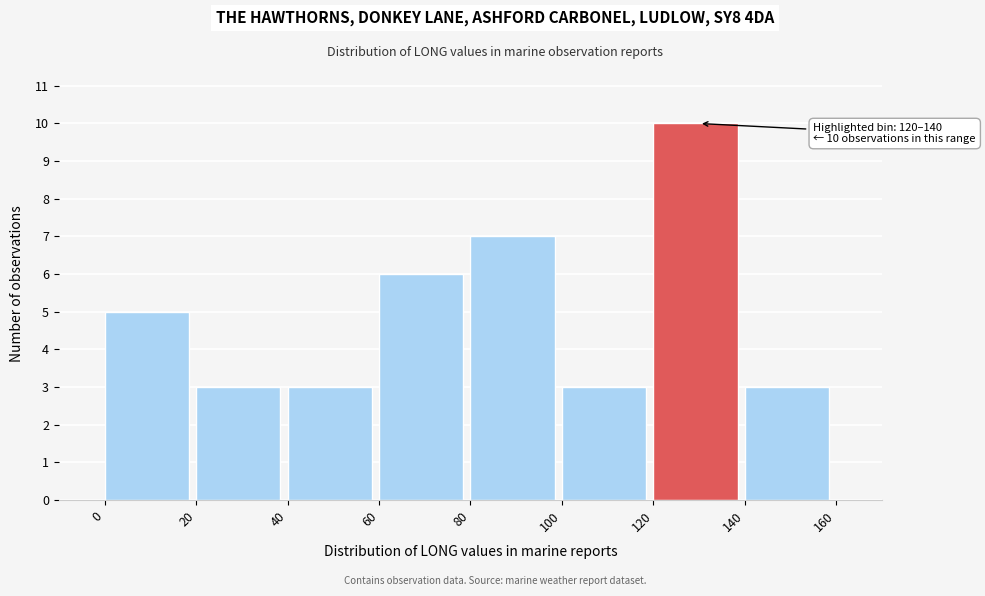

Over which range of the x-axis is the bar tallest?

120 to 140